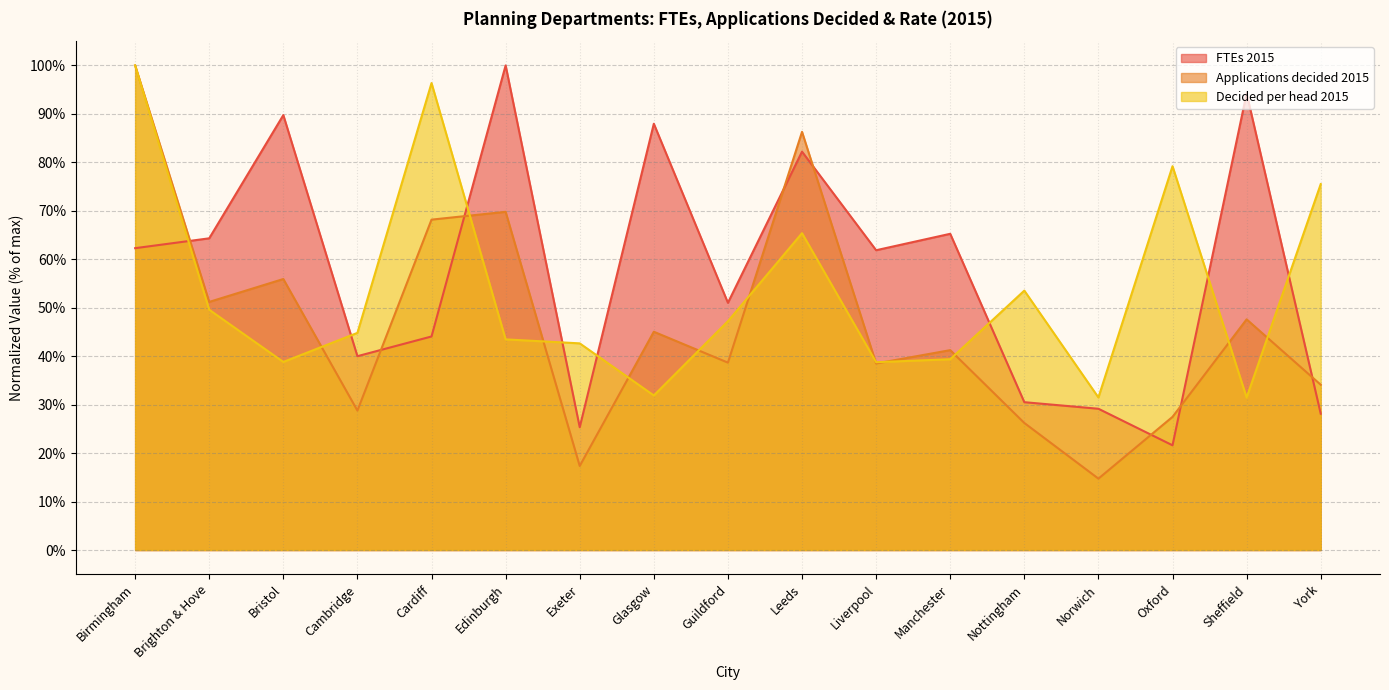

The value of FTEs 2015 at Manchester is 35.5. True or false?

False